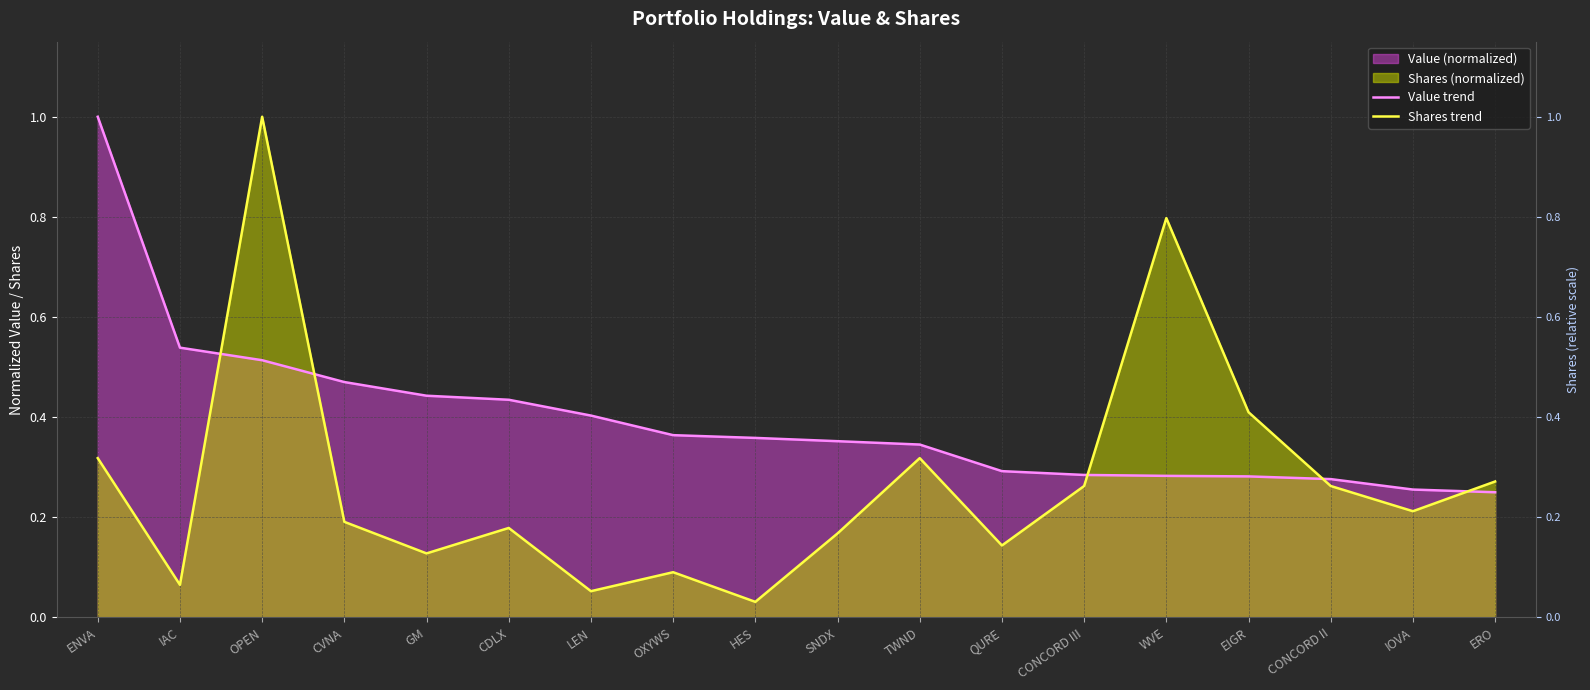

Reading right to left, list all the values displayed in this chart.

Value trend: 0.2	0.3	0.3	0.3	0.3	0.3	0.3	0.3	0.4	0.4	0.4	0.4	0.4	0.4	0.5	0.5	0.5	1.0
Shares trend: 0.3	0.2	0.3	0.4	0.8	0.3	0.1	0.3	0.2	0.0	0.1	0.1	0.2	0.1	0.2	1.0	0.1	0.3